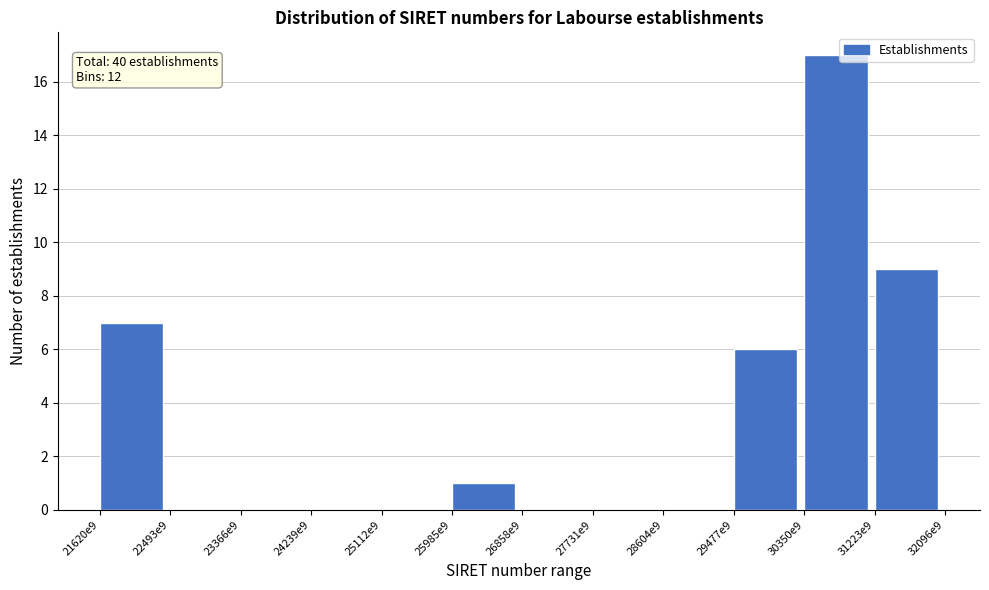

Reading left to right, list all the values displayed in this chart.

21620e9=7	22493e9=0	23366e9=0	24239e9=0	25112e9=0	25985e9=1	26858e9=0	27731e9=0	28604e9=0	29477e9=6	30350e9=17	31223e9=9